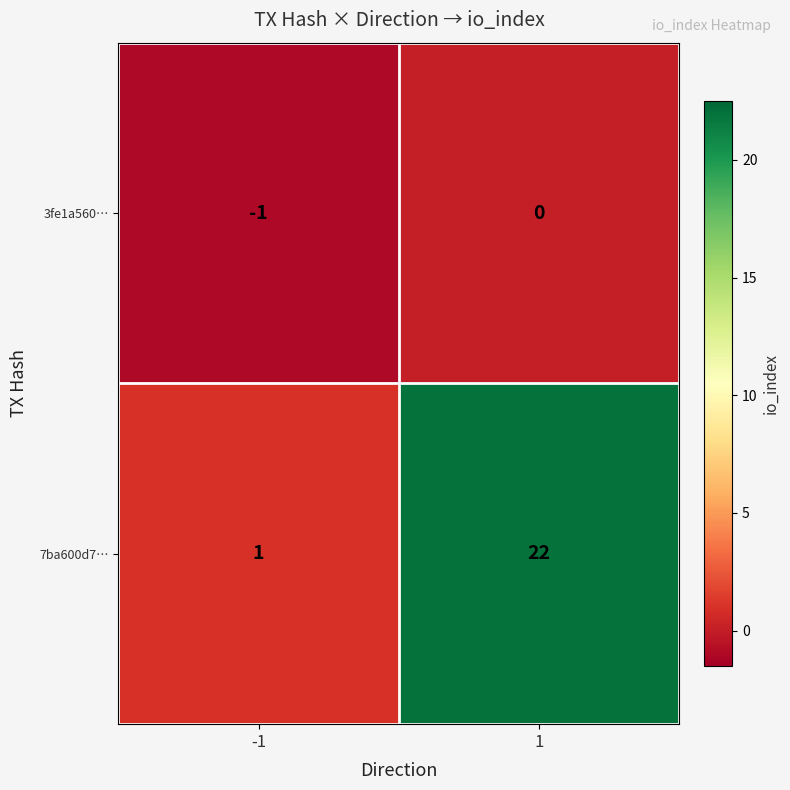

Reading right to left, what are all the values shown in this chart?

3fe1a560…: 1=0	-1=-1
7ba600d7…: 1=22	-1=1